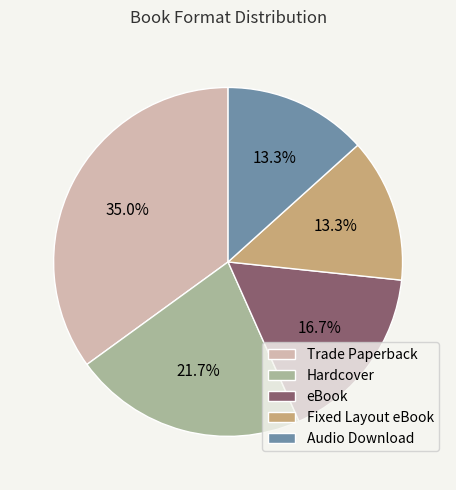

Count the number of slices in the pie.

5